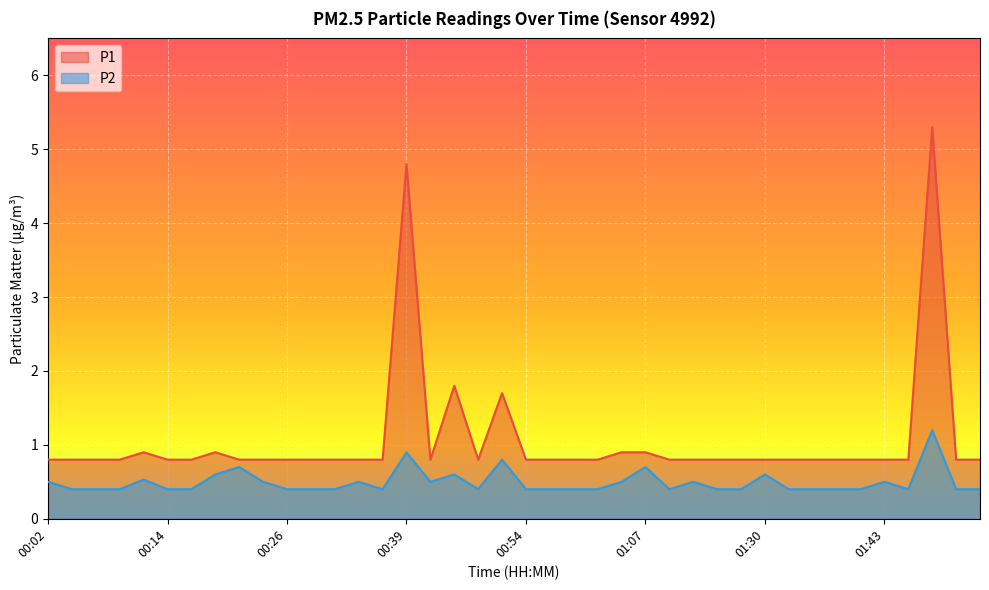

How many lines are shown in the chart?

2